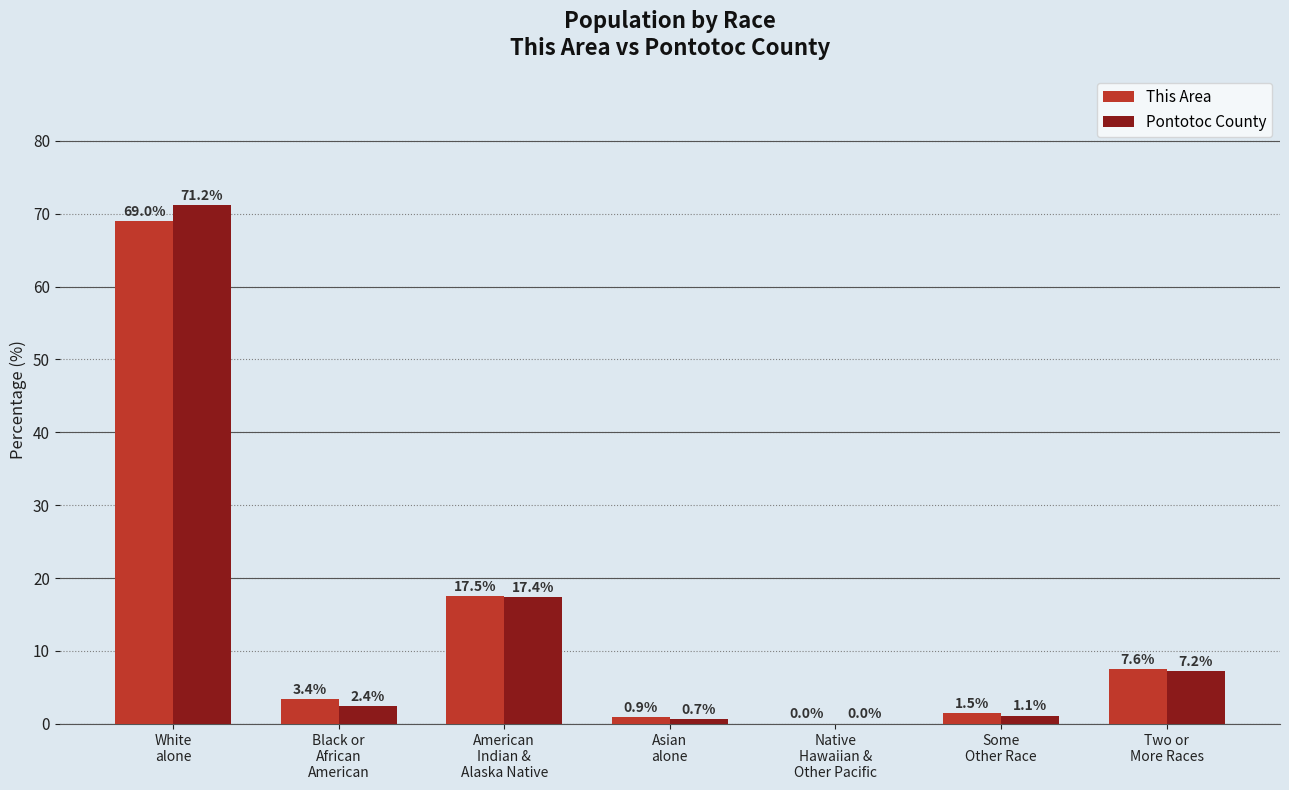

What is the maximum value for Pontotoc County?

71.2